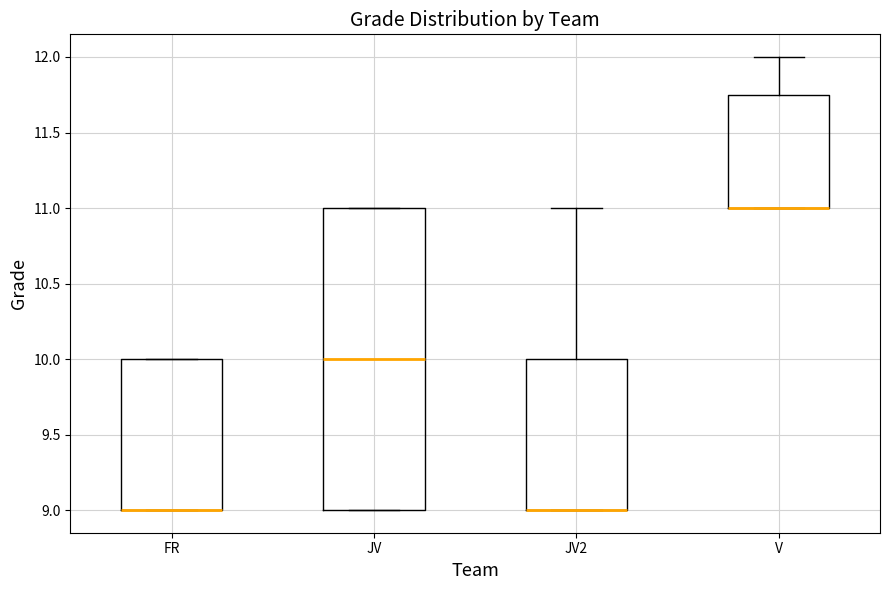

Reading left to right, read every box against the y-axis: the position of its median line, the range the box covers, and the ends of its whiskers. The values are not printed on the chart, so give them approximately, as read against the axis.

FR: median 9.00 (drawn on the box's lower edge), box 9.00 to 10.00, whiskers 9.00 to 10.00
JV: median 10.00, box 9.00 to 11.00, whiskers 9.00 to 11.00
JV2: median 9.00 (drawn on the box's lower edge), box 9.00 to 10.00, whiskers 9.00 to 11.00
V: median 11.00 (drawn on the box's lower edge), box 11.00 to 11.75, whiskers 11.00 to 12.00